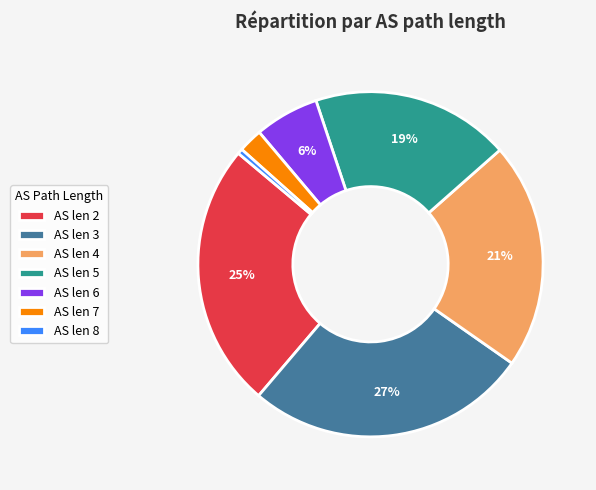

Is there any slice that represents more than half of the pie?

No